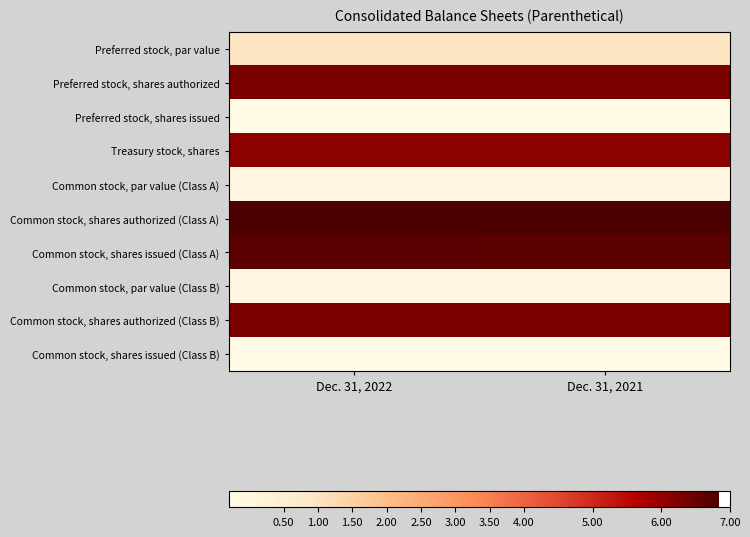

Reading left to right, transcribe all the data shown in this chart.

Preferred stock, par value: Dec. 31, 2022=1.0	Dec. 31, 2021=1.0
Preferred stock, shares authorized: Dec. 31, 2022=6.3	Dec. 31, 2021=6.3
Preferred stock, shares issued: Dec. 31, 2022=-0.3	Dec. 31, 2021=-0.3
Treasury stock, shares: Dec. 31, 2022=6.1	Dec. 31, 2021=6.1
Common stock, par value (Class A): Dec. 31, 2022=0.0	Dec. 31, 2021=0.0
Common stock, shares authorized (Class A): Dec. 31, 2022=6.8	Dec. 31, 2021=6.8
Common stock, shares issued (Class A): Dec. 31, 2022=6.7	Dec. 31, 2021=6.6
Common stock, par value (Class B): Dec. 31, 2022=0.0	Dec. 31, 2021=0.0
Common stock, shares authorized (Class B): Dec. 31, 2022=6.3	Dec. 31, 2021=6.3
Common stock, shares issued (Class B): Dec. 31, 2022=-0.3	Dec. 31, 2021=-0.3